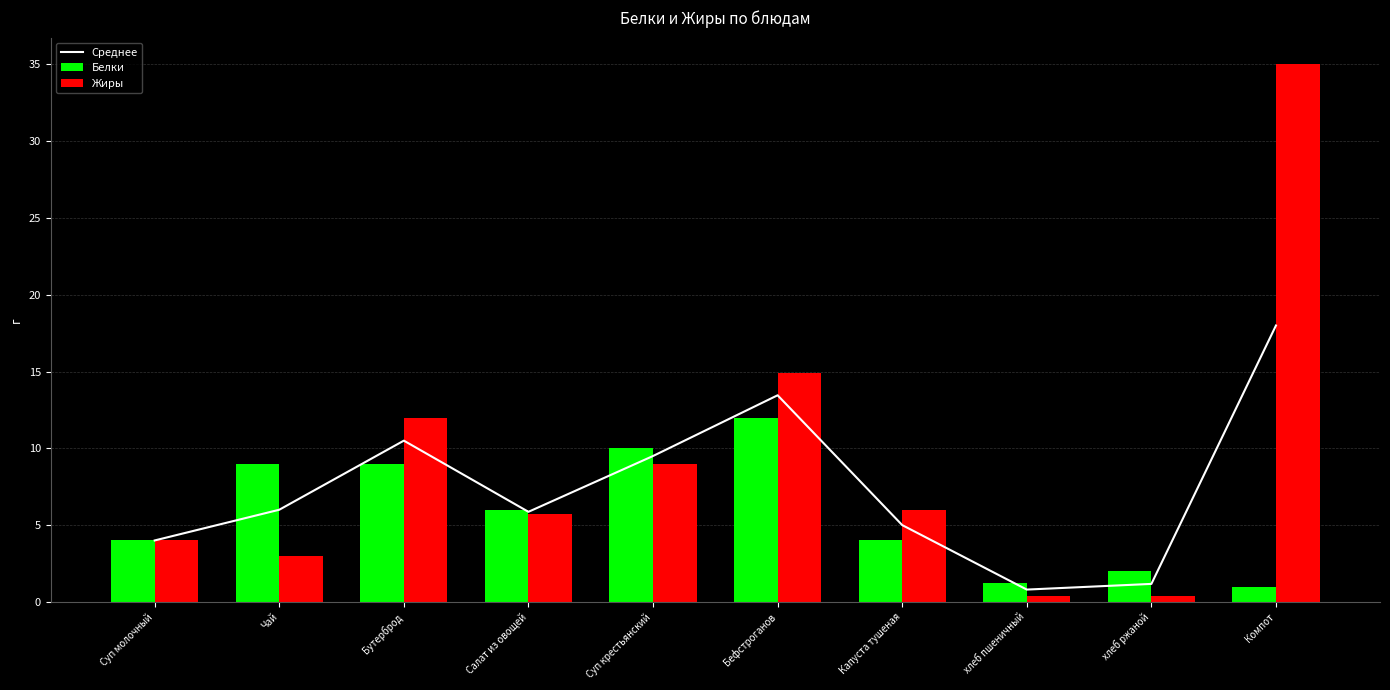

What is the label of the 1st bar from the right?

Компот